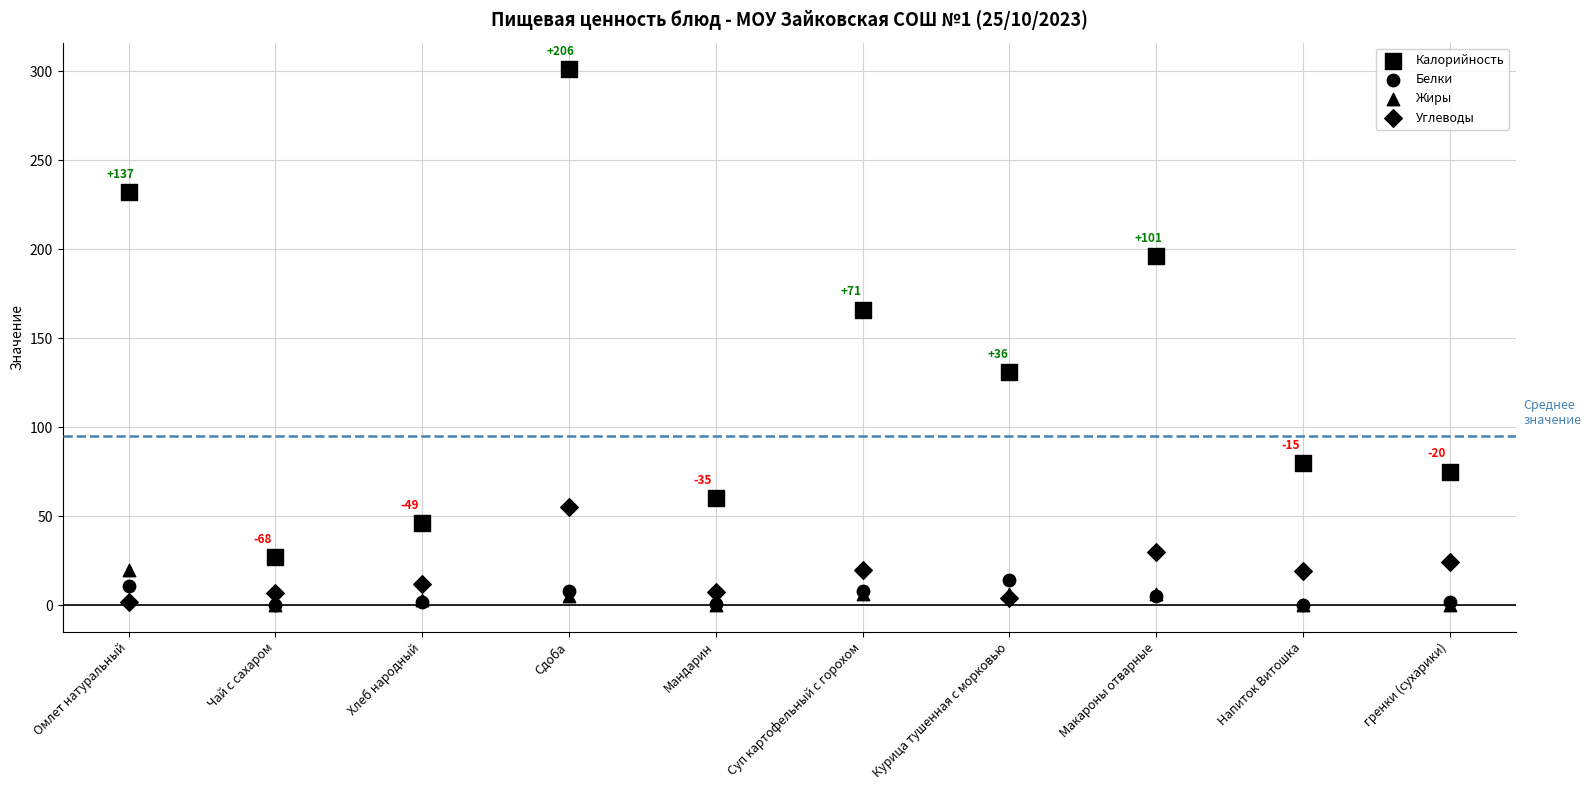

Which series has the largest Y range (max minus min)?

Калорийность